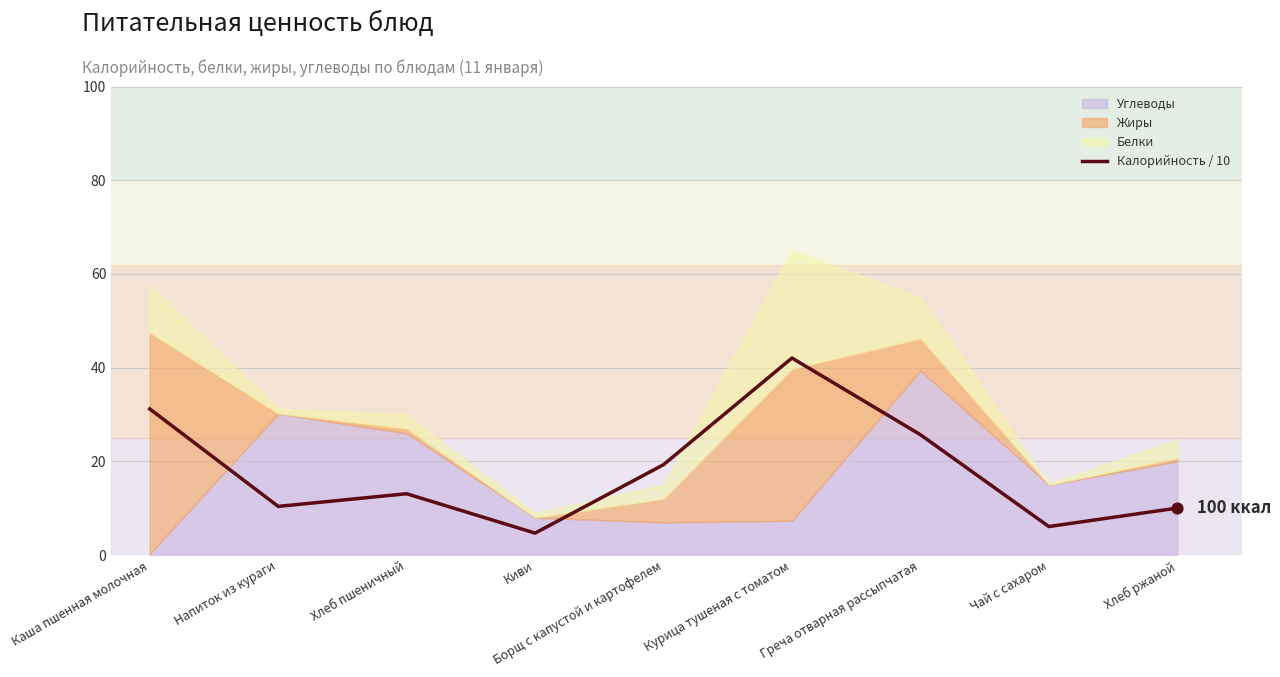

Between Борщ с капустой и картофелем and Киви, which is larger?

Борщ с капустой и картофелем